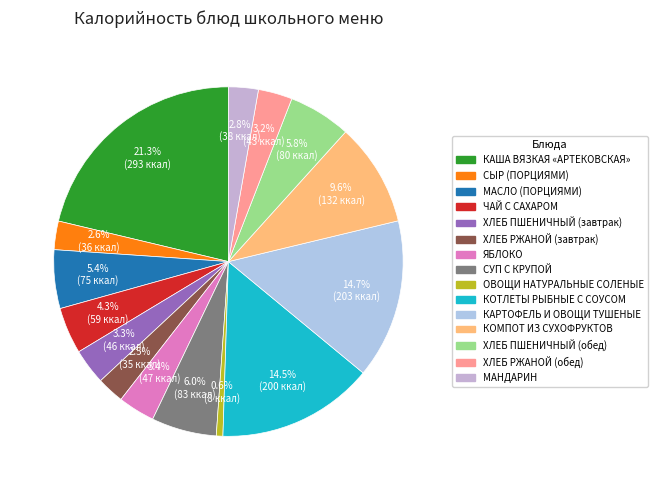

To the nearest percent, what is the combined percentage of МАНДАРИН and ХЛЕБ РЖАНОЙ (завтрак)?

5%